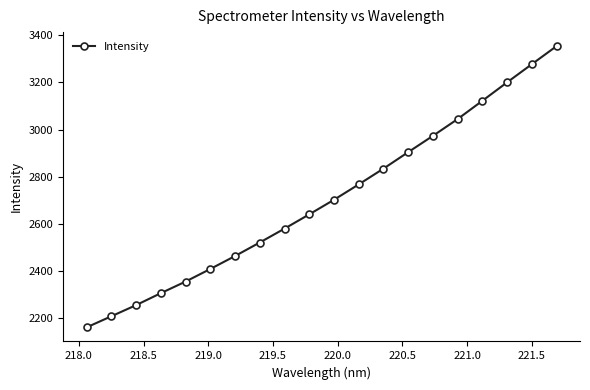

What is the sum of all values?

54085.1